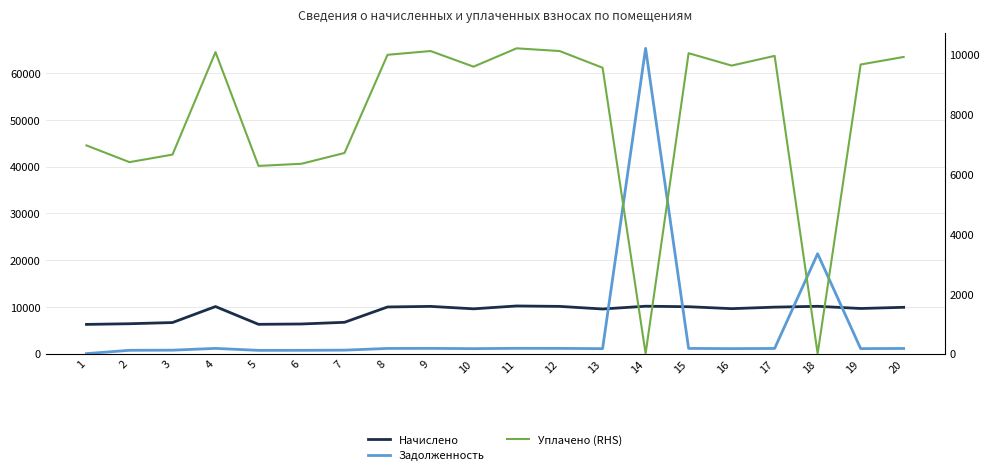

List the labels in order of Уплачено (RHS) value, smallest first.

14, 18, 5, 6, 2, 3, 7, 1, 13, 10, 16, 19, 20, 17, 8, 15, 4, 9, 12, 11